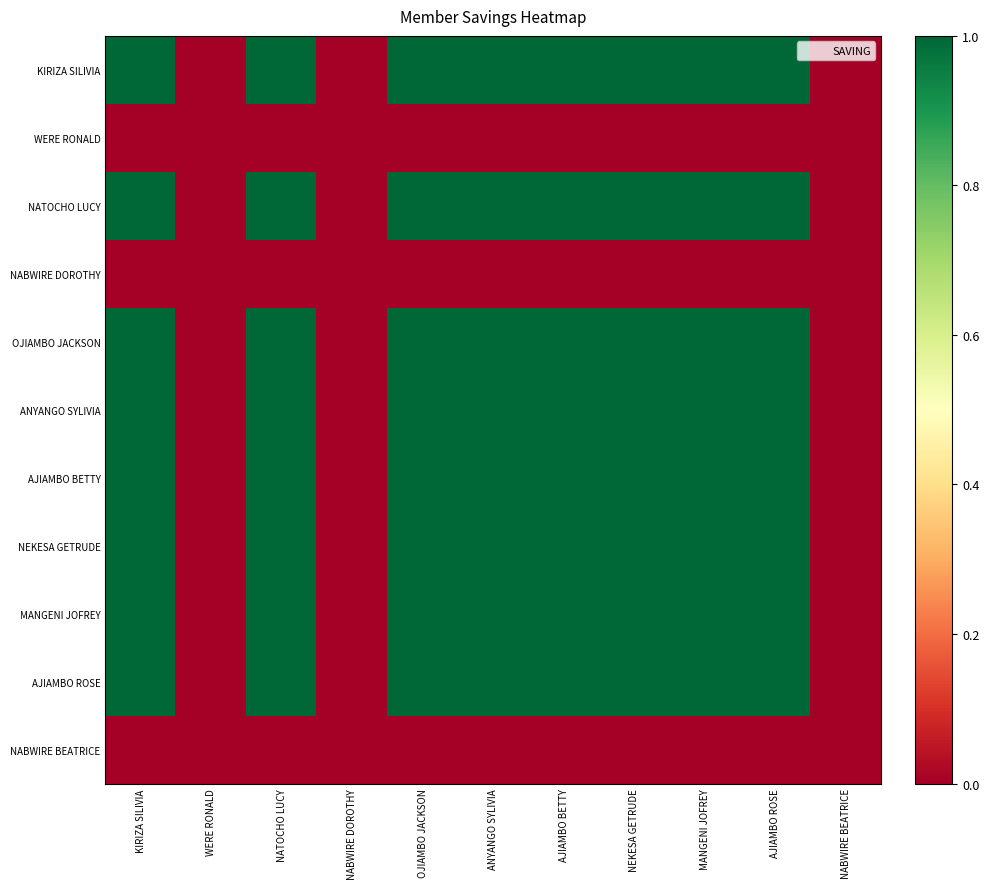

Rank the series at AJIAMBO ROSE from highest to lowest value.

KIRIZA SILIVIA, NATOCHO LUCY, OJIAMBO JACKSON, ANYANGO SYLIVIA, AJIAMBO BETTY, NEKESA GETRUDE, MANGENI JOFREY, AJIAMBO ROSE, WERE RONALD, NABWIRE DOROTHY, NABWIRE BEATRICE